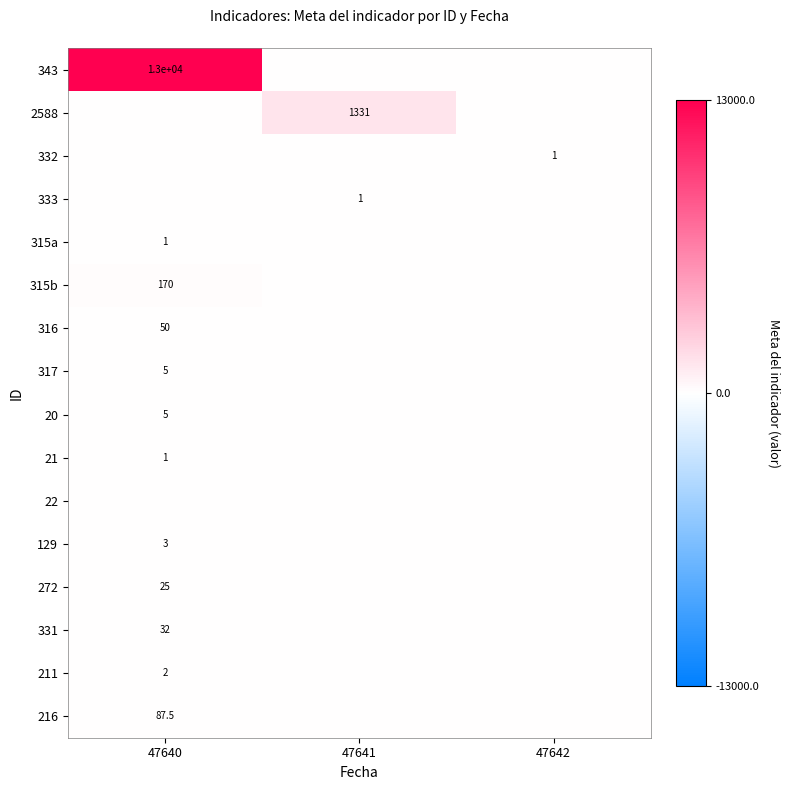

Is the value of 216 at 47640 greater than the value of 331 at 47640?

Yes